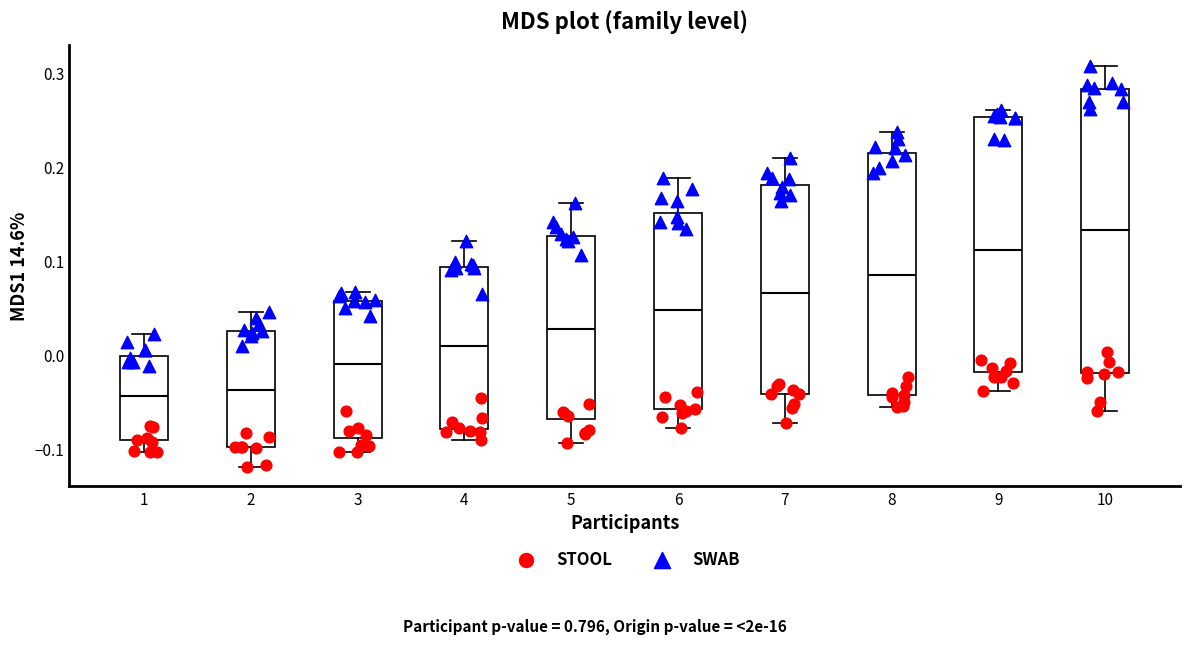

Where is the lower edge of the box at x = 3 on the y-axis? The values are not printed on the chart, so give them approximately, as read against the axis.

-0.09